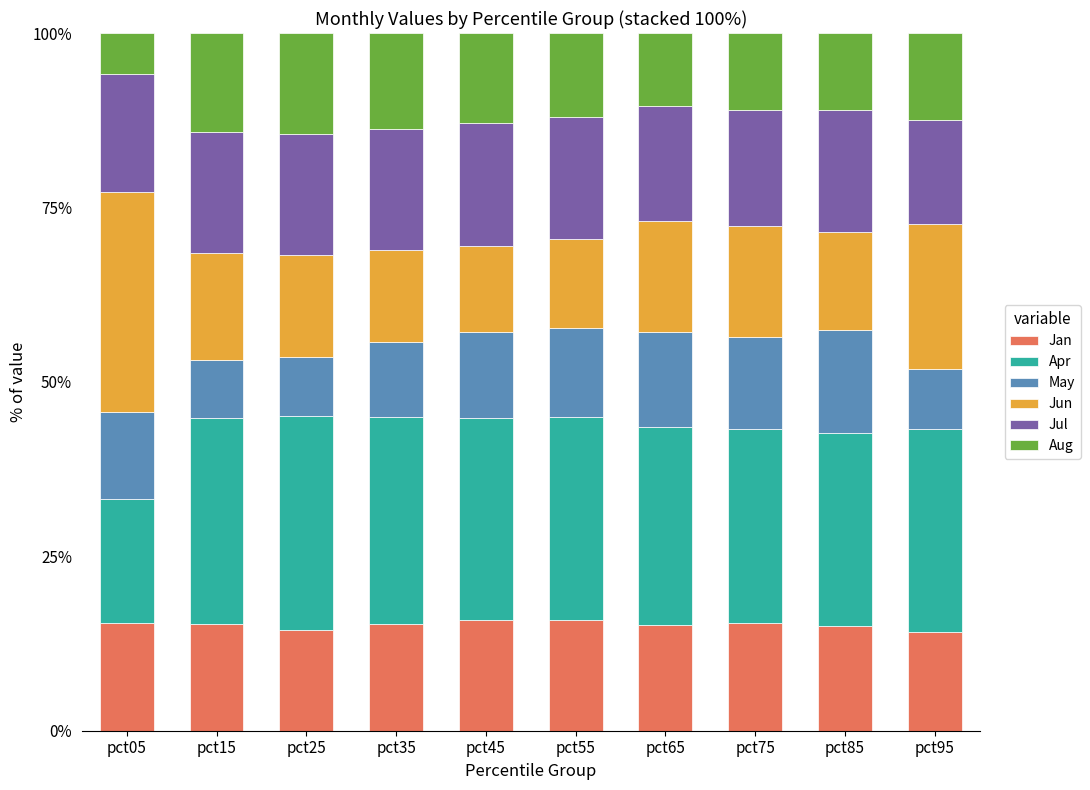

True or false: Jan has a value of 9.6 at pct85.

False